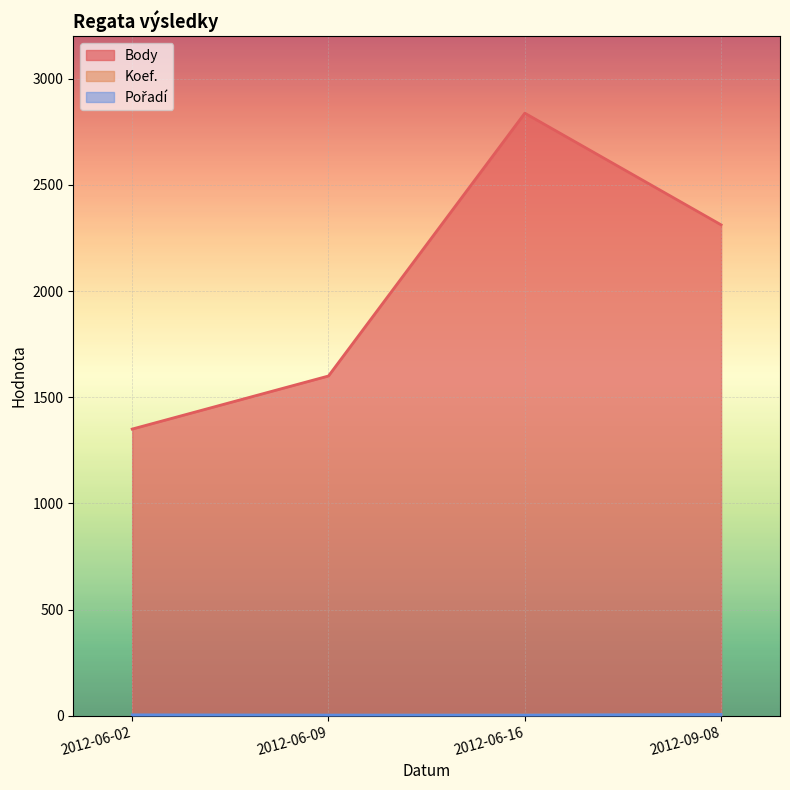

At 2012-09-08, list the series in order from smallest to largest.

Koef., Pořadí, Body